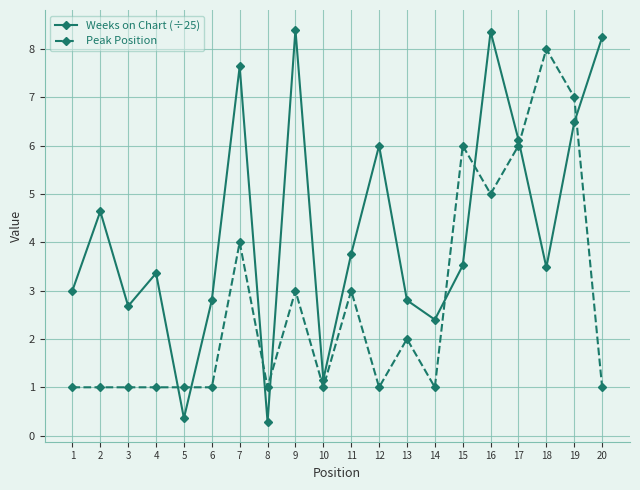

True or false: Peak Position has a value of 8.0 at 18.

True